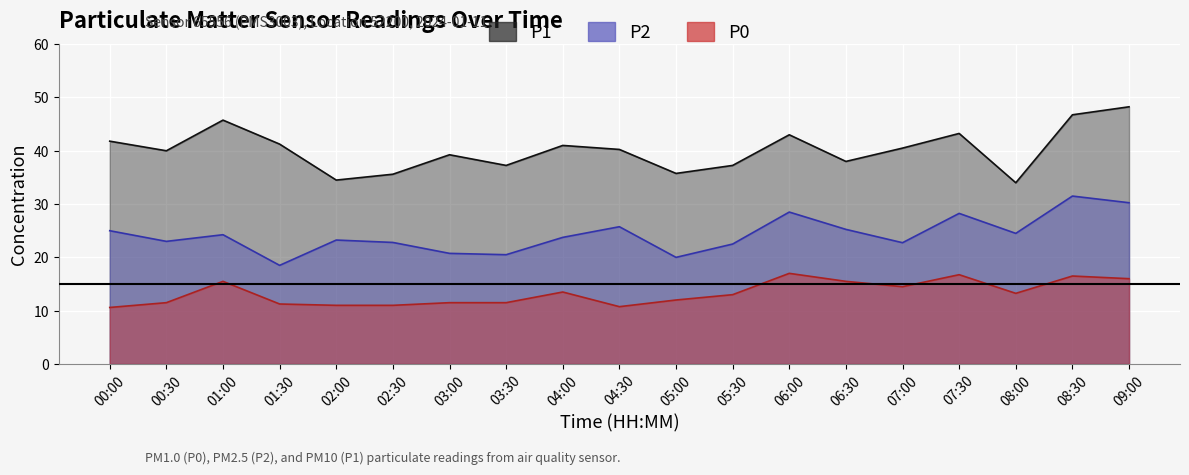

What is the difference between the highest and lowest values at 00:30?

28.5